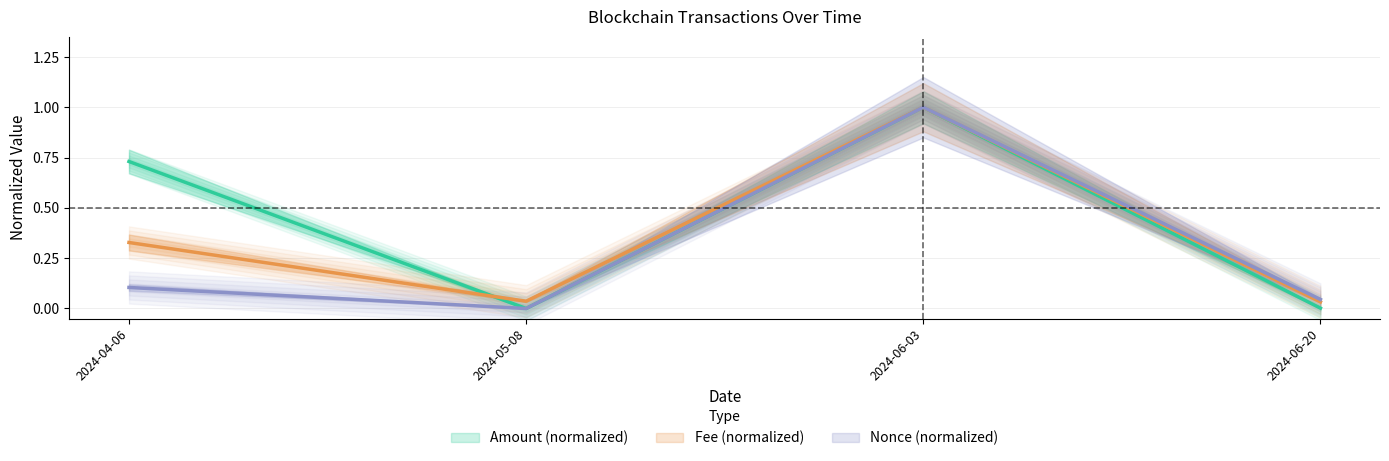

Which has a higher value, 2024-04-06 or 2024-05-08?

2024-04-06